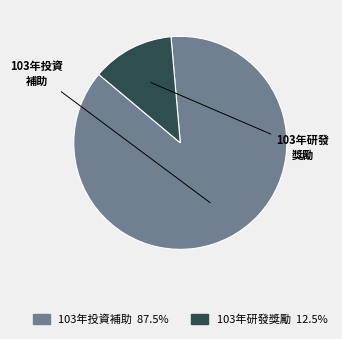

Approximately how many times larger is the value at 103年投資補助 compared to 103年研發獎勵?

7.0